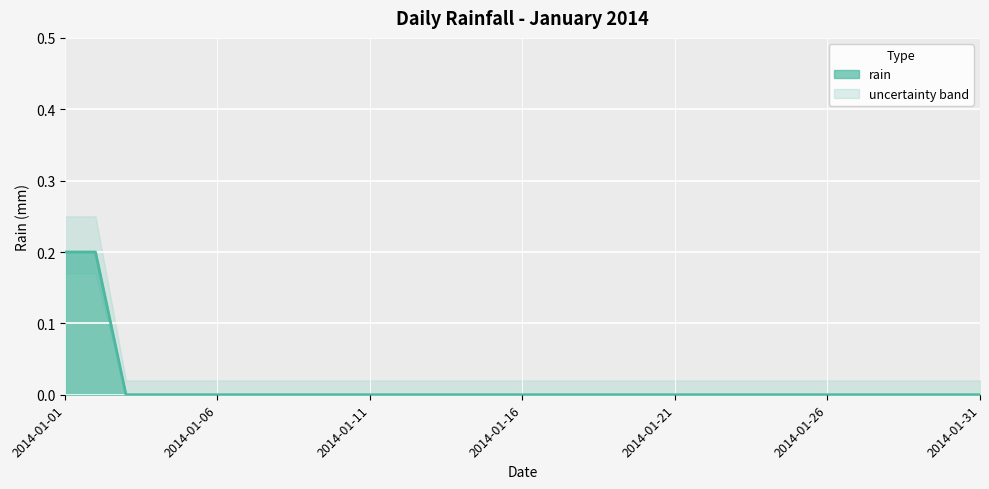

Rank the categories by value from lowest to highest.

2014-01-03, 2014-01-04, 2014-01-05, 2014-01-06, 2014-01-07, 2014-01-08, 2014-01-09, 2014-01-10, 2014-01-11, 2014-01-12, 2014-01-13, 2014-01-14, 2014-01-15, 2014-01-16, 2014-01-17, 2014-01-18, 2014-01-19, 2014-01-20, 2014-01-21, 2014-01-22, 2014-01-23, 2014-01-24, 2014-01-25, 2014-01-26, 2014-01-27, 2014-01-28, 2014-01-29, 2014-01-30, 2014-01-31, 2014-01-01, 2014-01-02